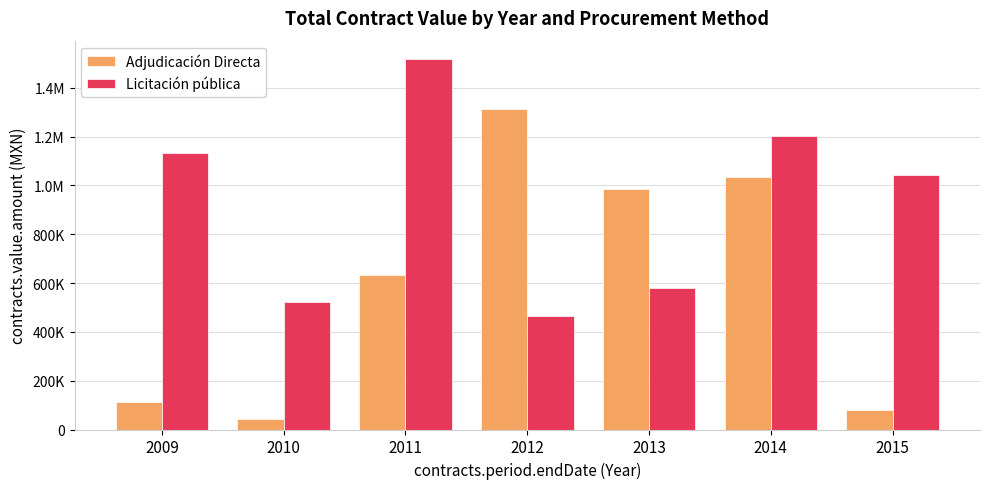

Are the bars horizontal?

No